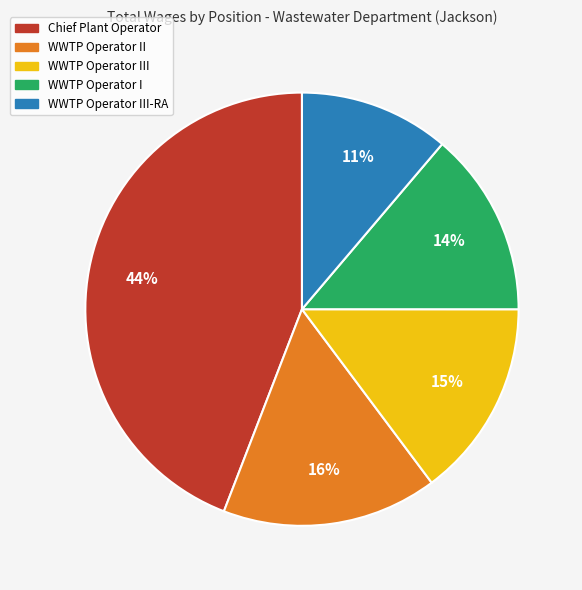

Does any single category account for the majority?

No